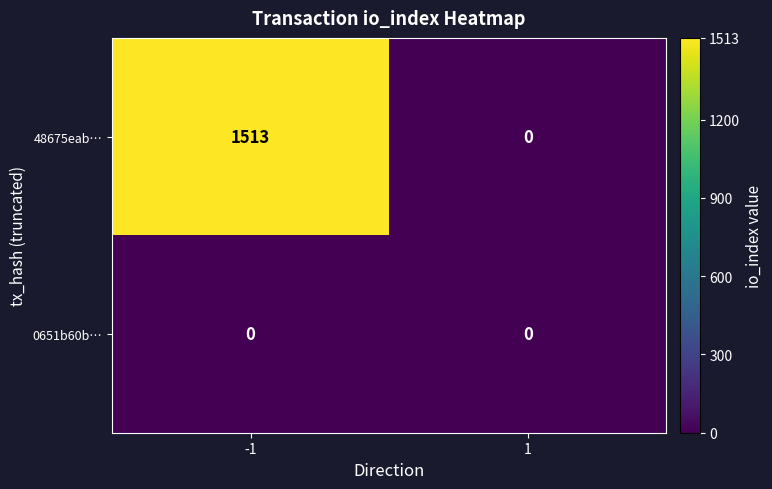

What is the maximum value shown in the chart?

1513